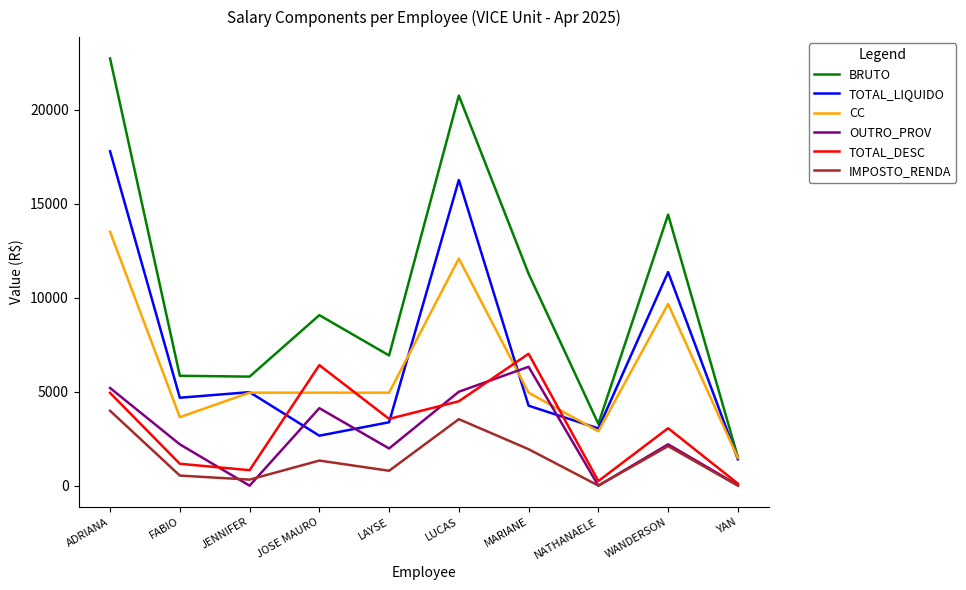

True or false: BRUTO has a value of 1518.0 at YAN.

True